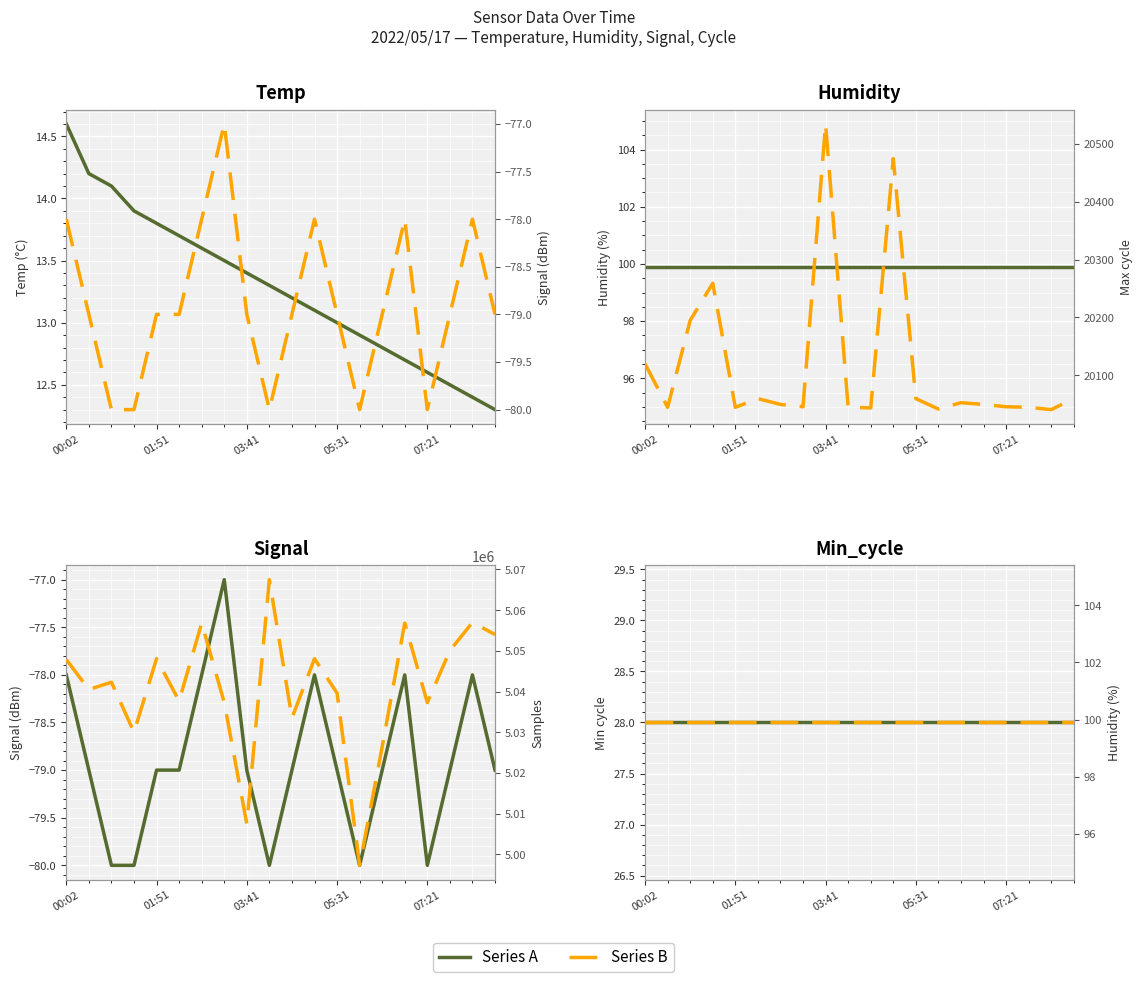

True or false: Series B has more than 2 points higher than both neighbors.

False